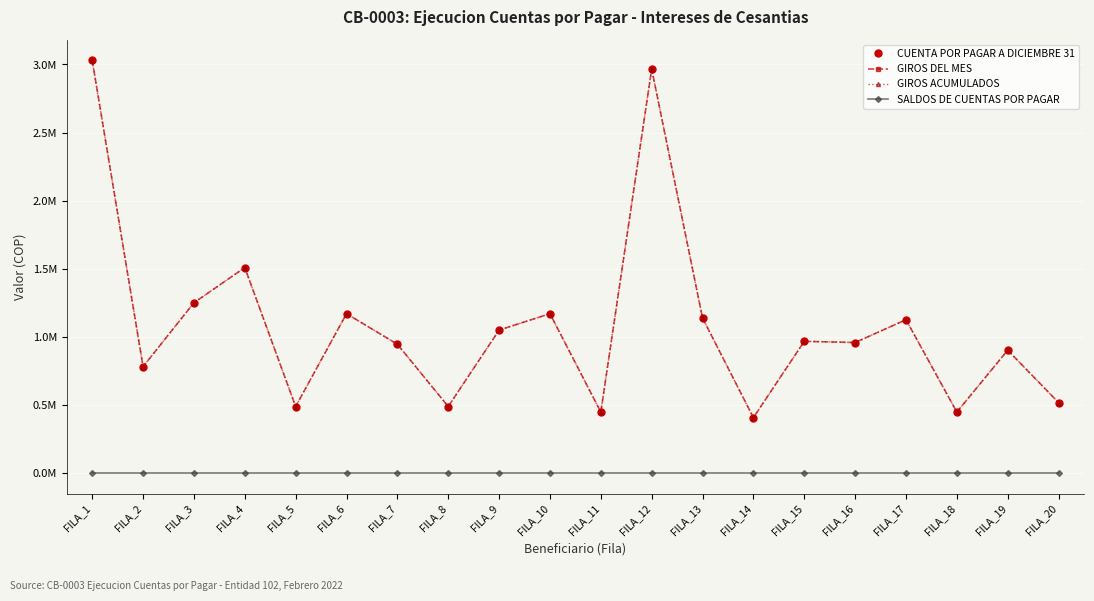

True or false: CUENTA POR PAGAR A DICIEMBRE 31 has a value of 447060 at FILA_18.

True